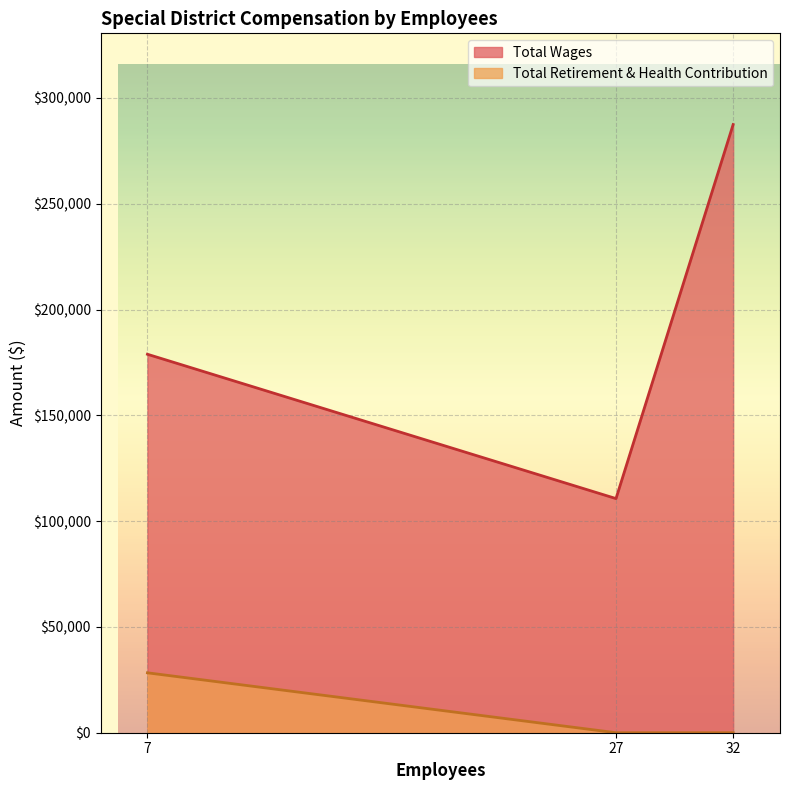

Rank the series at 32 from lowest to highest value.

Total Retirement & Health Contribution, Total Wages